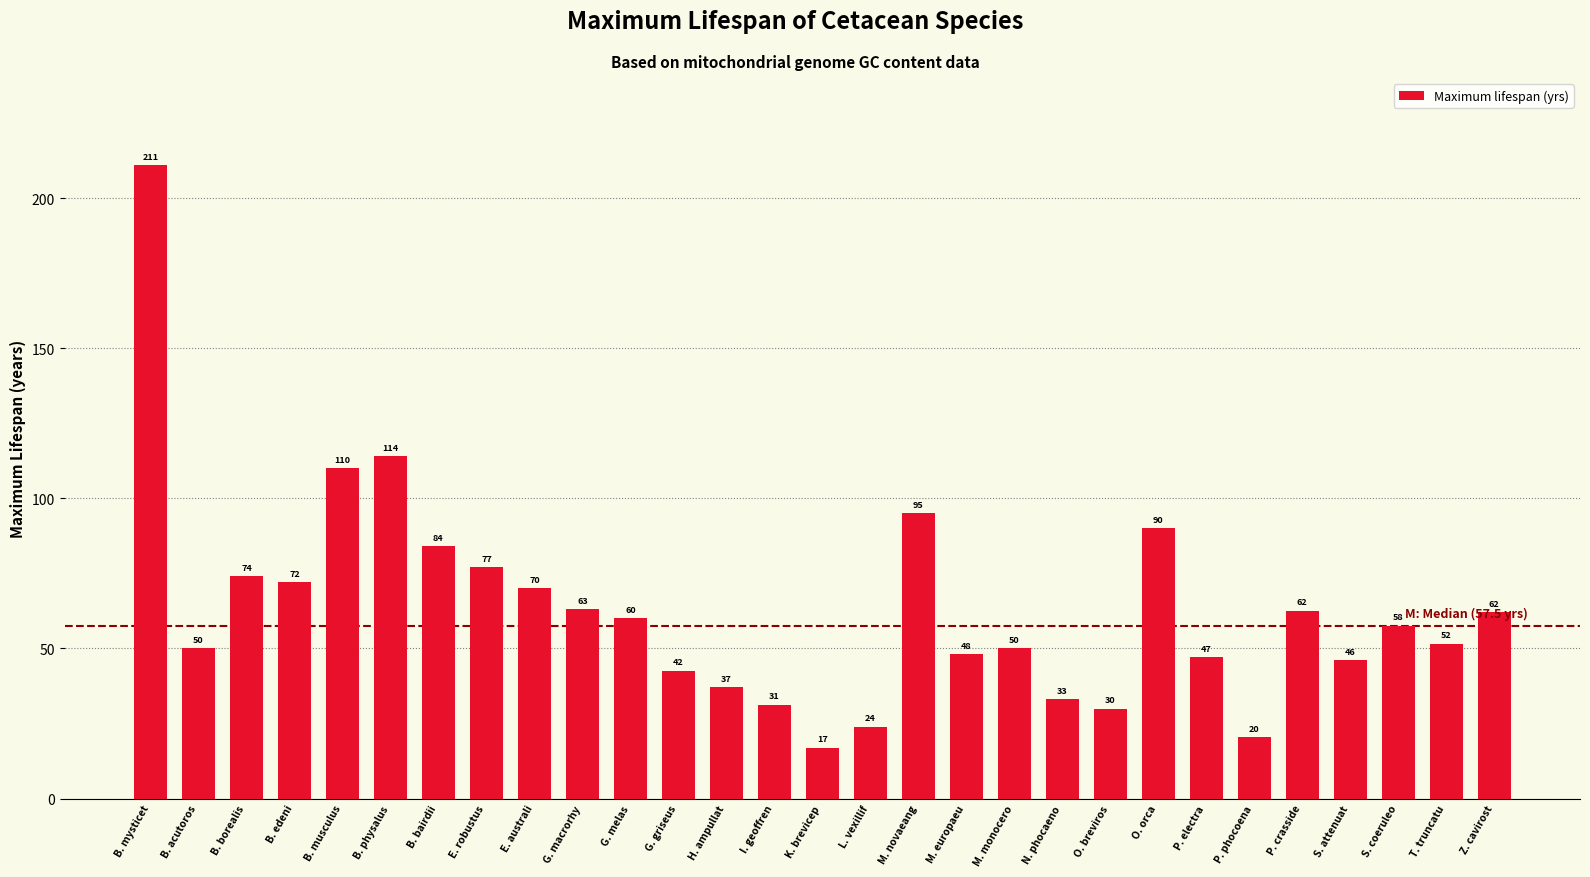

The value at E. robustus is 77.0. True or false?

True